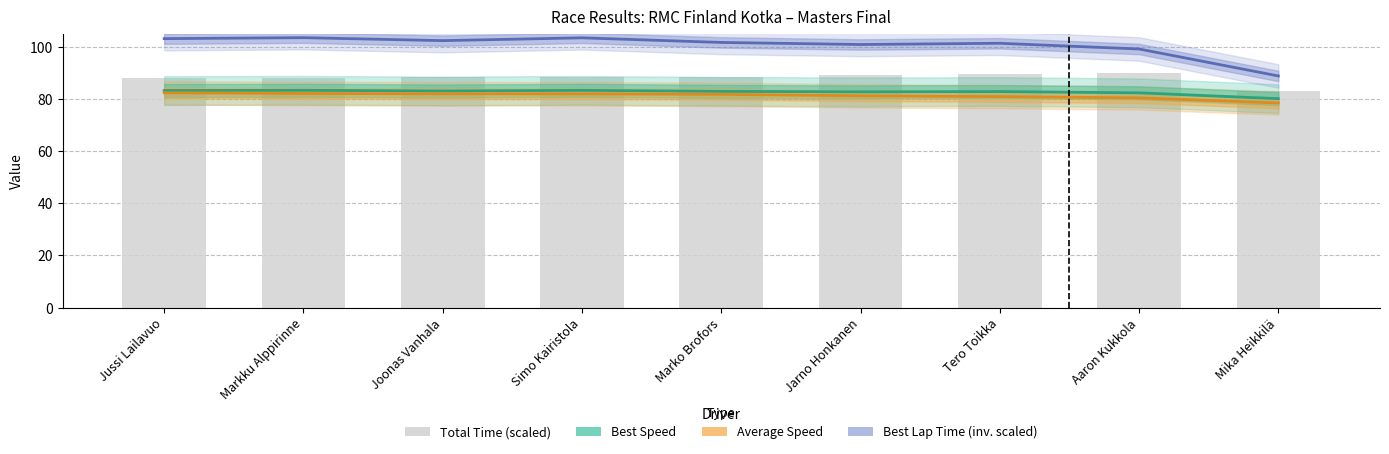

Which series has the largest total across all categories?

Best Lap Time (inv. scaled)